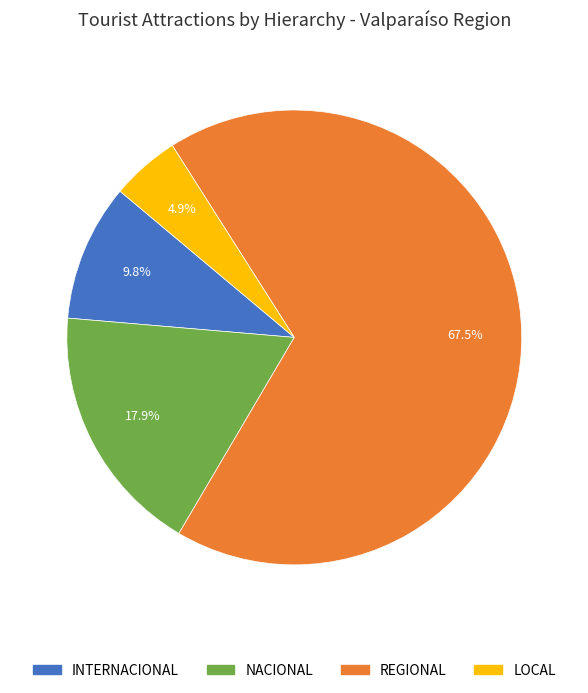

What is the smallest slice in the pie chart?

LOCAL